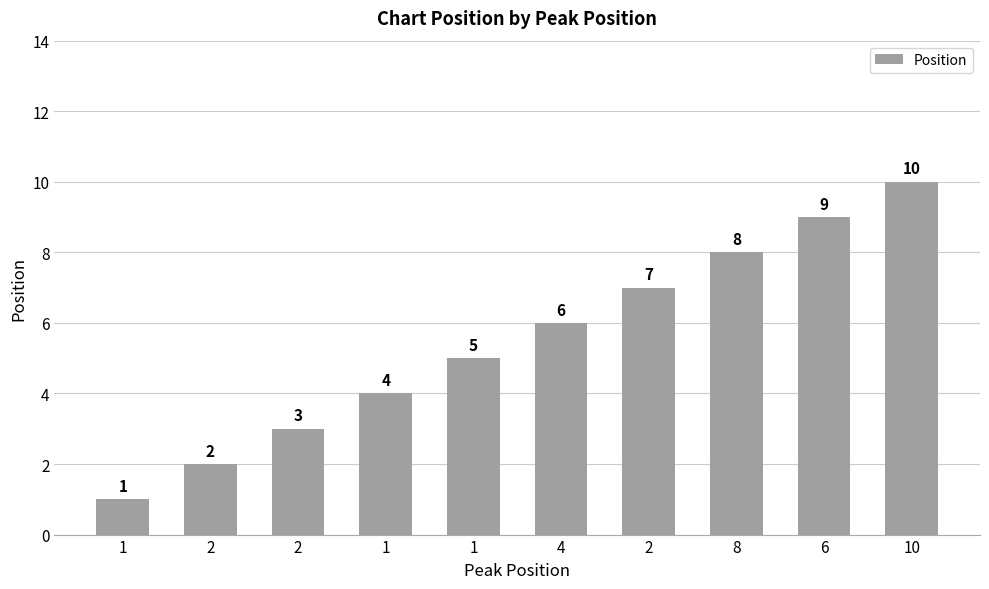

Reading left to right, list all the values displayed in this chart.

1=1	2=2	2=3	1=4	1=5	4=6	2=7	8=8	6=9	10=10